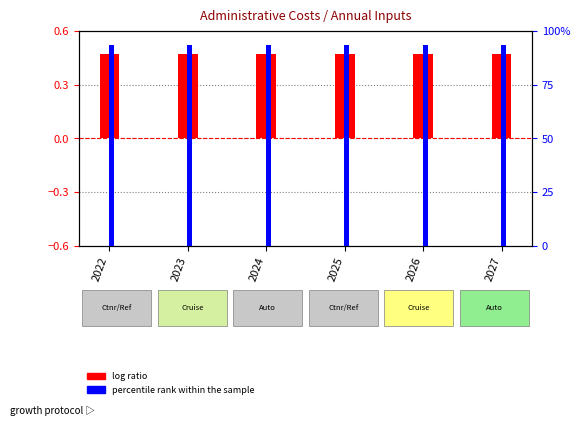

At which label is log ratio closest to 0?

2022